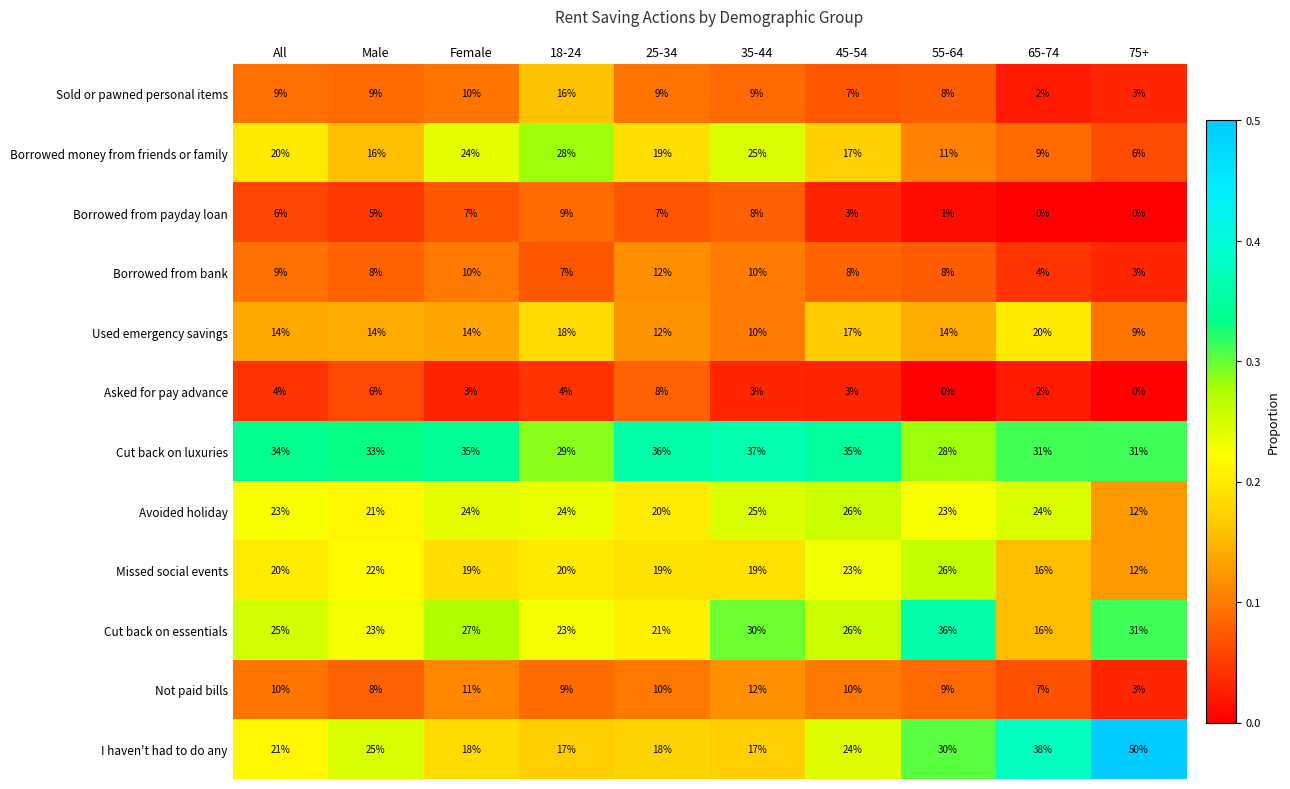

Which category has the highest value in the I haven't had to do any series?

75+